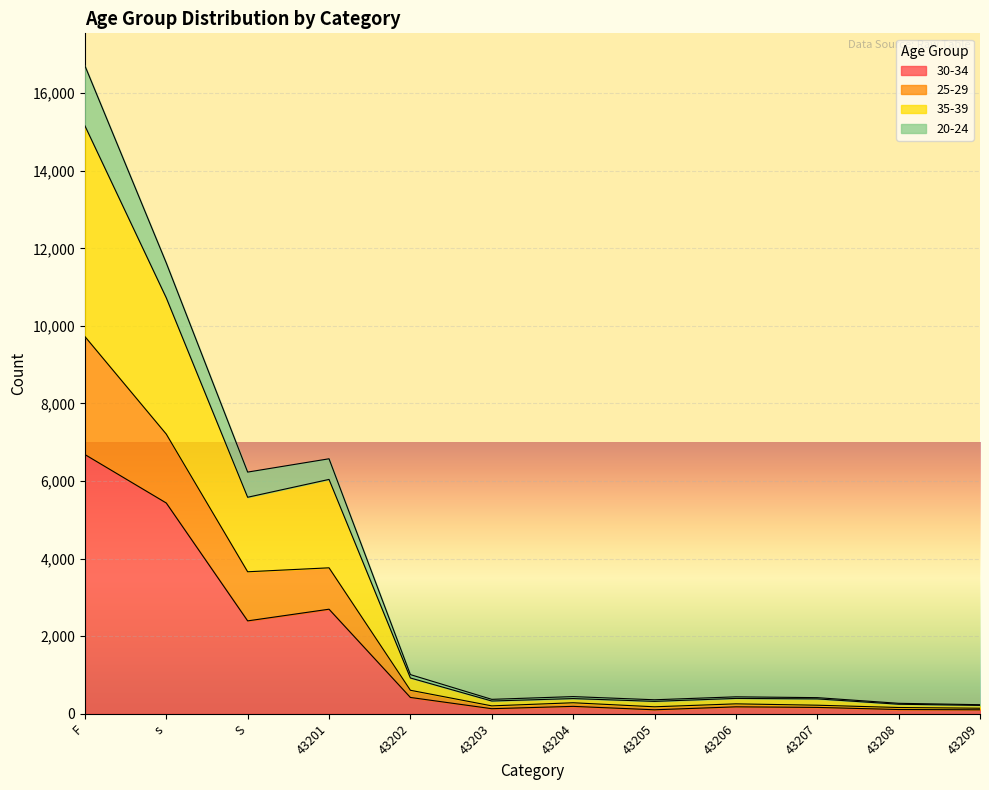

The 25-29 series shows 5938 at F. True or false?

False